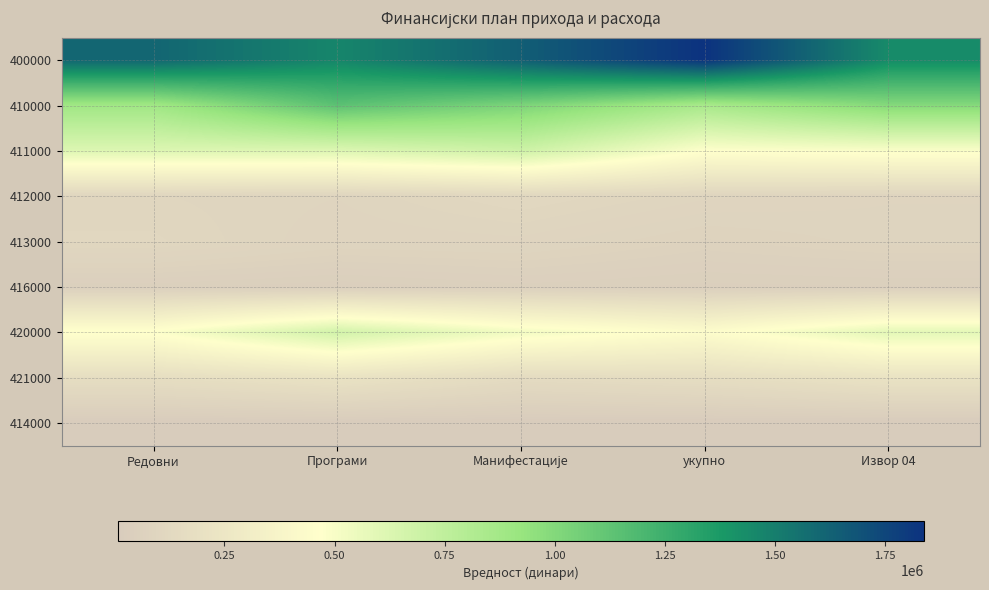

Reading left to right, transcribe all the data shown in this chart.

400000: Редовни=1608537.2	Програми=1465952.8	Манифестације=1642438.5	укупно=1838996.4	Извор 04=1444420.9
410000: Редовни=888948.3	Програми=1139545.5	Манифестације=1027361.2	укупно=856425.6	Извор 04=996284.5
411000: Редовни=619239.3	Програми=619008.5	Манифестације=689653.9	укупно=474506.8	Извор 04=493310.1
412000: Редовни=101459.4	Програми=93971.0	Манифестације=116028.0	укупно=95713.0	Извор 04=87331.5
413000: Редовни=109786.3	Програми=86952.0	Манифестације=90911.6	укупно=70765.9	Извор 04=82650.8
416000: Редовни=45748.7	Програми=37230.8	Манифестације=47536.0	укупно=40945.7	Извор 04=43031.1
420000: Редовни=478247.9	Програми=671755.0	Манифестације=524630.7	укупно=442290.0	Извор 04=590556.2
421000: Редовни=170726.6	Програми=215547.9	Манифестације=147564.3	укупно=167361.4	Извор 04=215171.6
414000: Редовни=11107.7	Програми=10257.1	Манифестације=9826.5	укупно=9548.3	Извор 04=7782.2